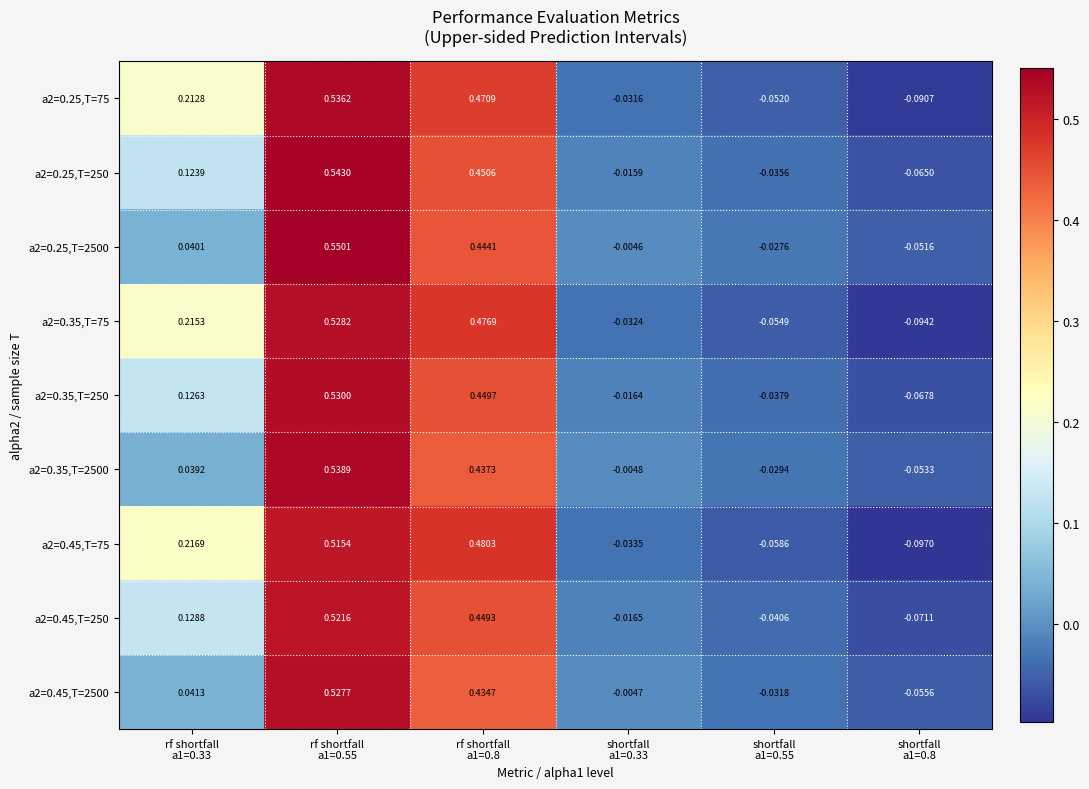

How many data points in a2=0.45,T=75 are less than 0?

3